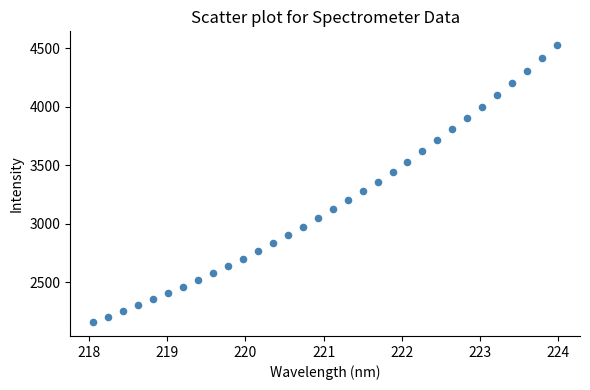

What is the range of X values (max minus min)?

5.9